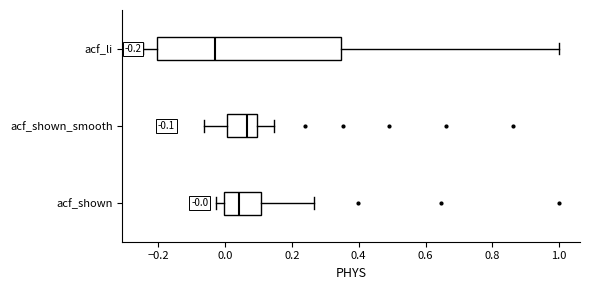

Which box is the widest, from its left edge to its right edge?

acf_li